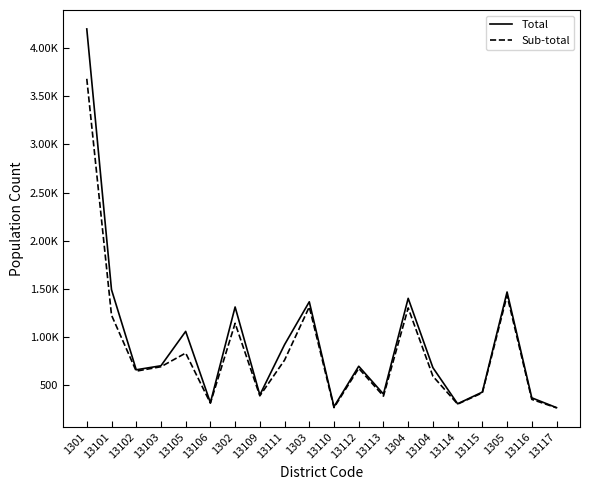

Does the chart display data point markers on the line(s)?

No